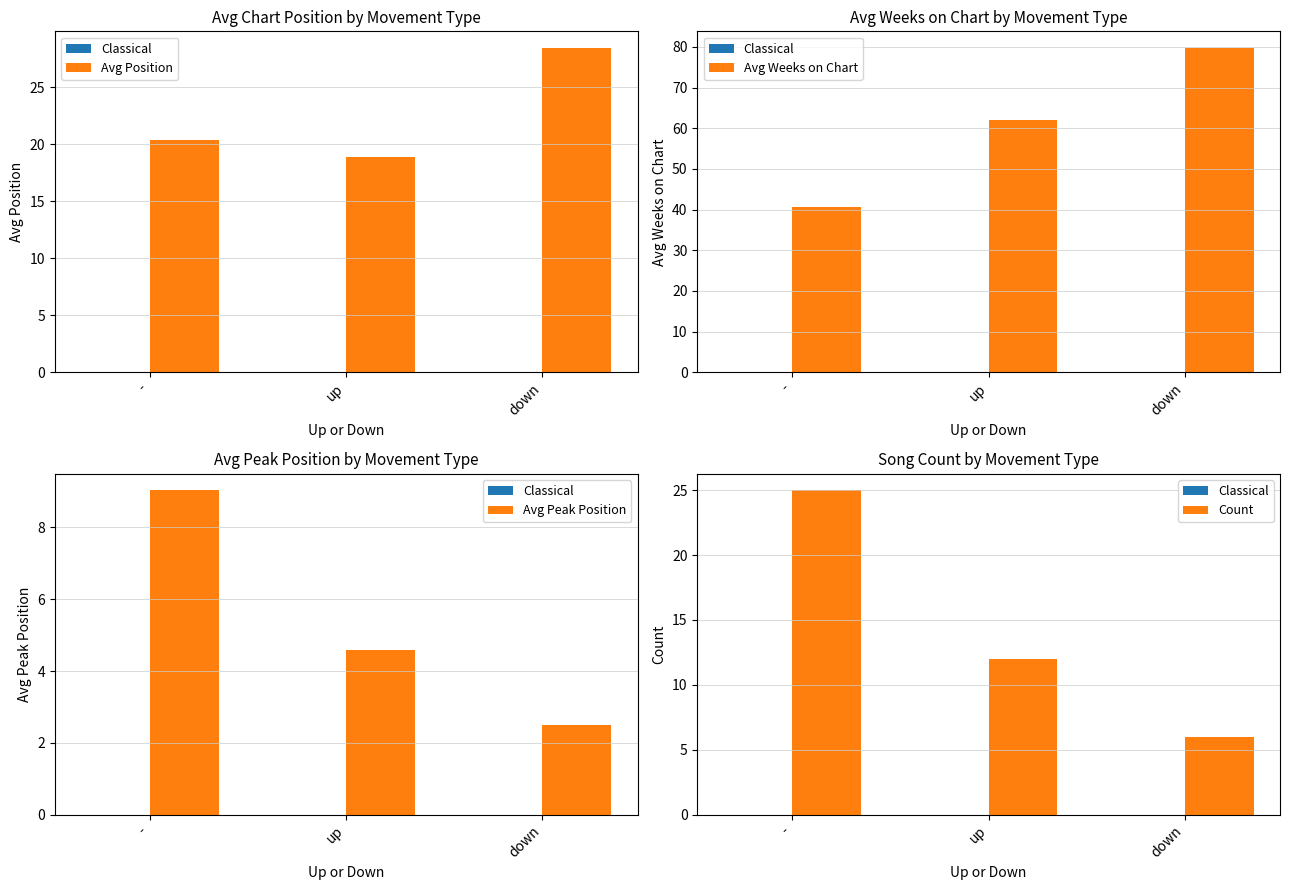

Is the value of Avg Position at up greater than the value of Avg Weeks on Chart at up?

No